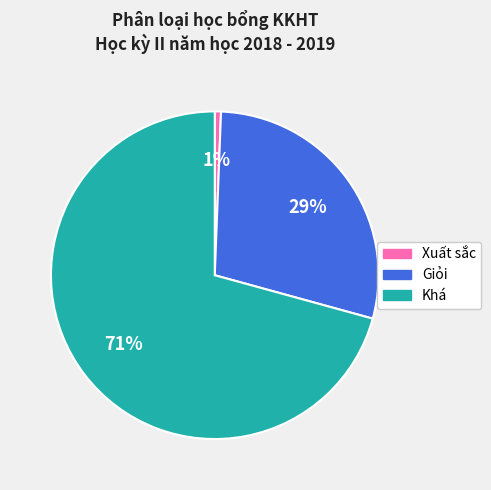

Is it true that Giỏi is 29% of the pie?

True